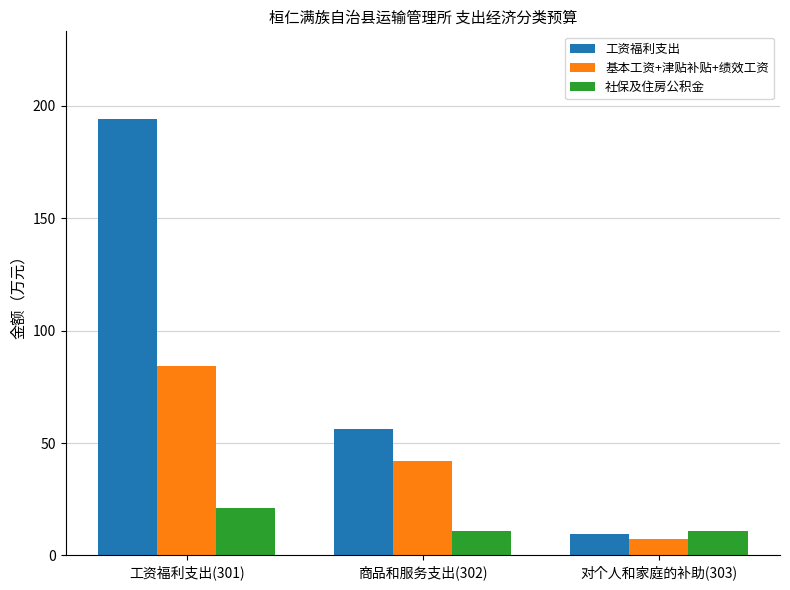

What position from the right is 工资福利支出(301)?

3